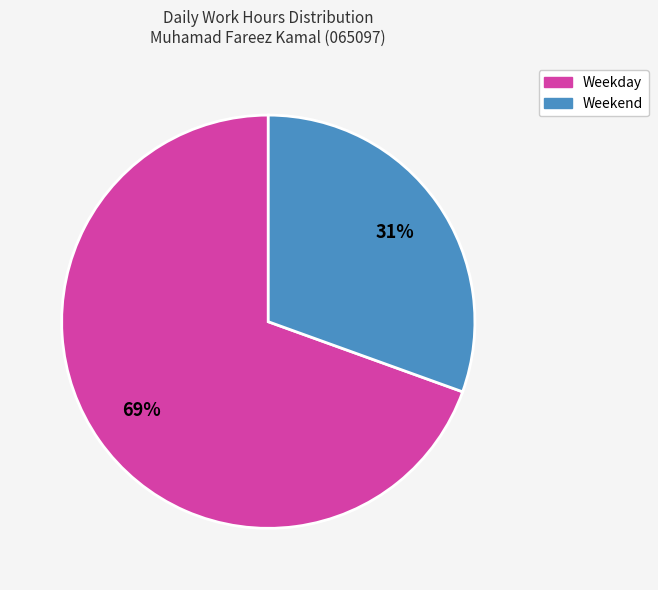

Is there any slice that represents more than half of the pie?

Yes